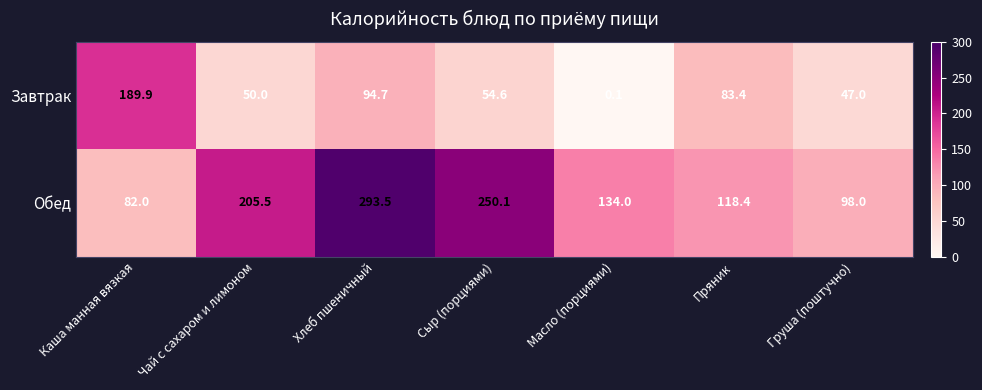

List the series in order of their peak value, highest first.

Обед, Завтрак